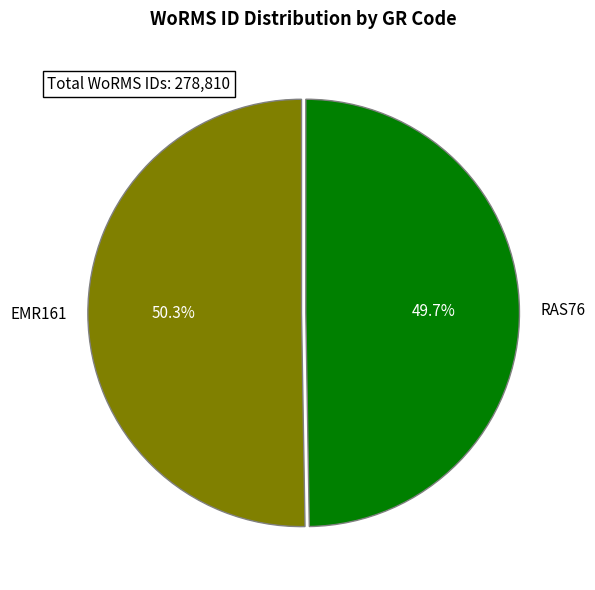

How many segments does this pie chart have?

2